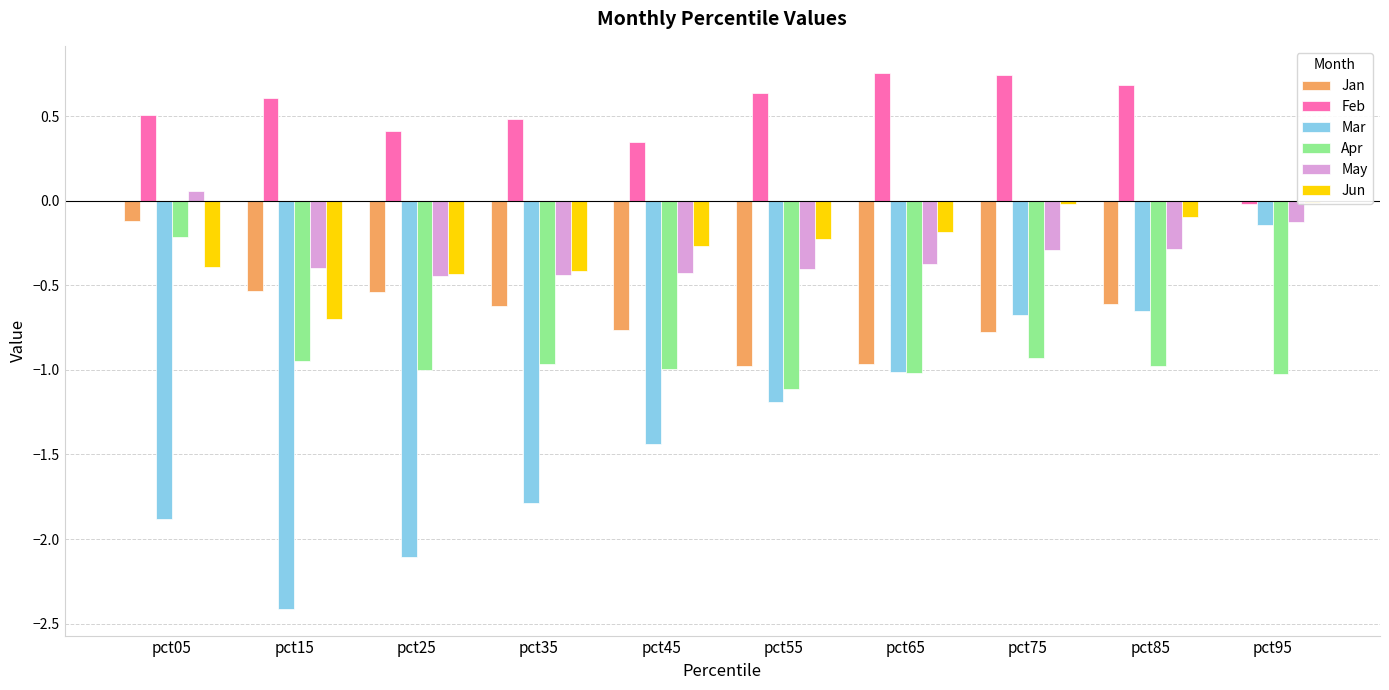

Which series has the largest total across all categories?

Feb